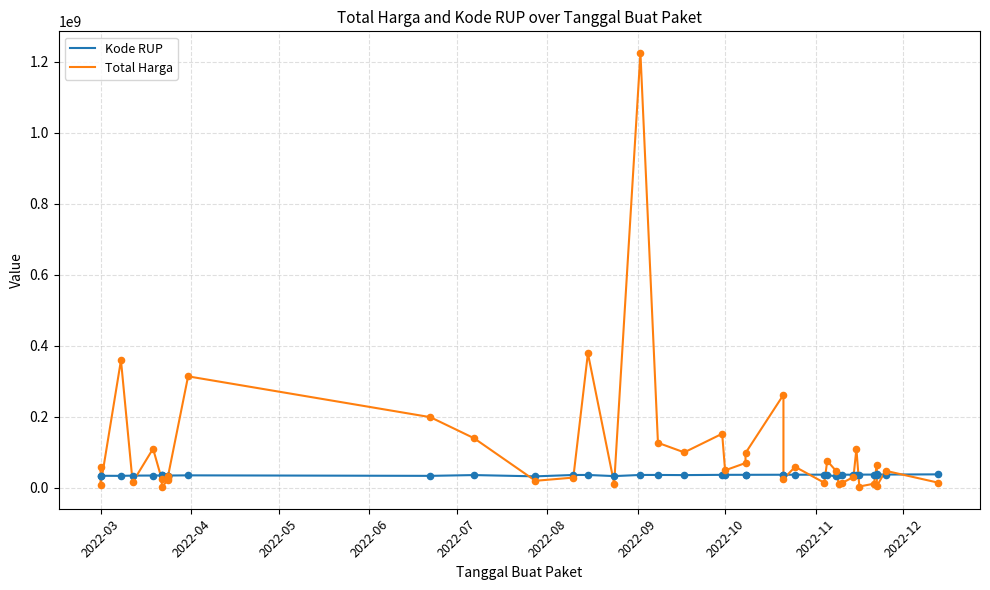

Which series has the largest total across all categories?

Total Harga